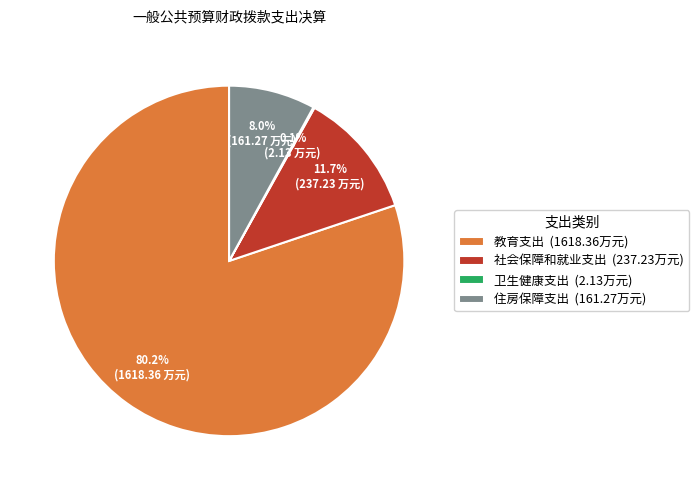

Is the sum of 教育支出 (1618.36万元) and 社会保障和就业支出 (237.23万元) greater than half?

Yes